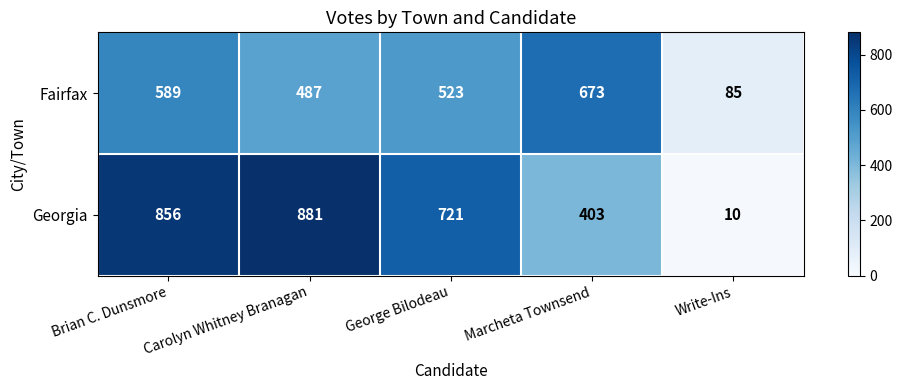

At how many categories does at least one series exceed 631?

4